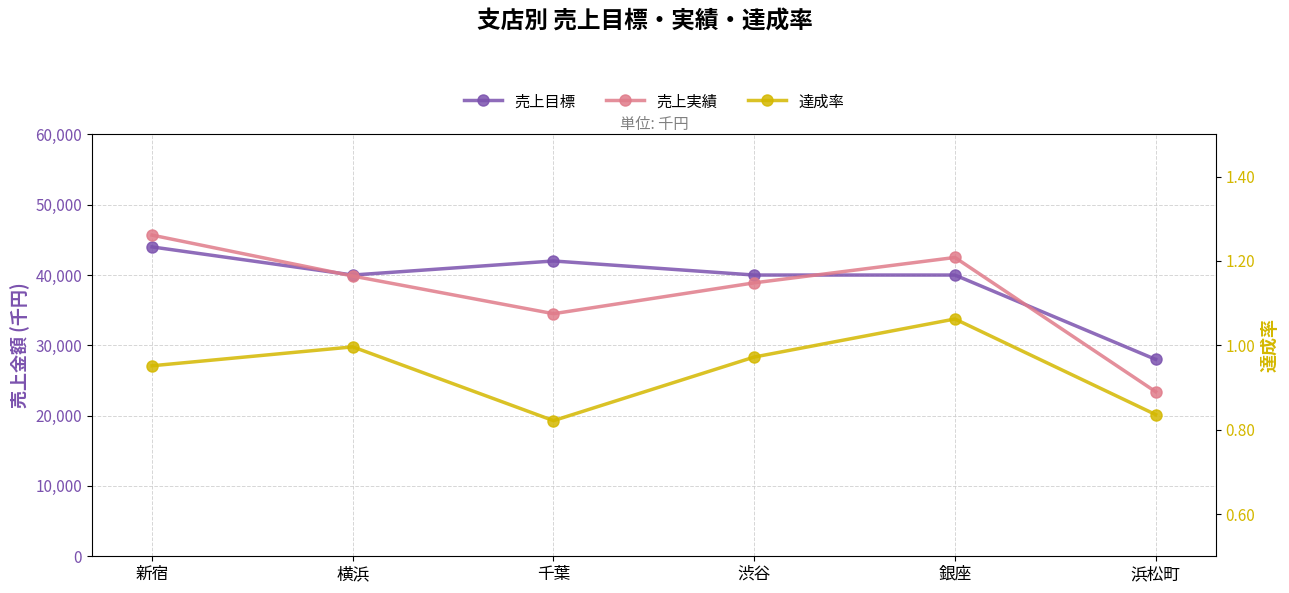

How many data points in 売上実績 are less than 39856?

3